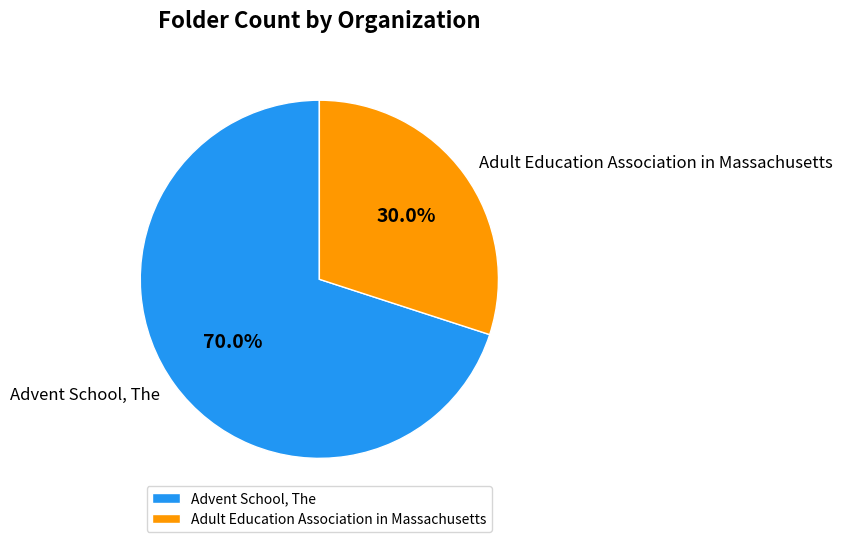

To the nearest percent, what portion does Advent School, The represent?

70%